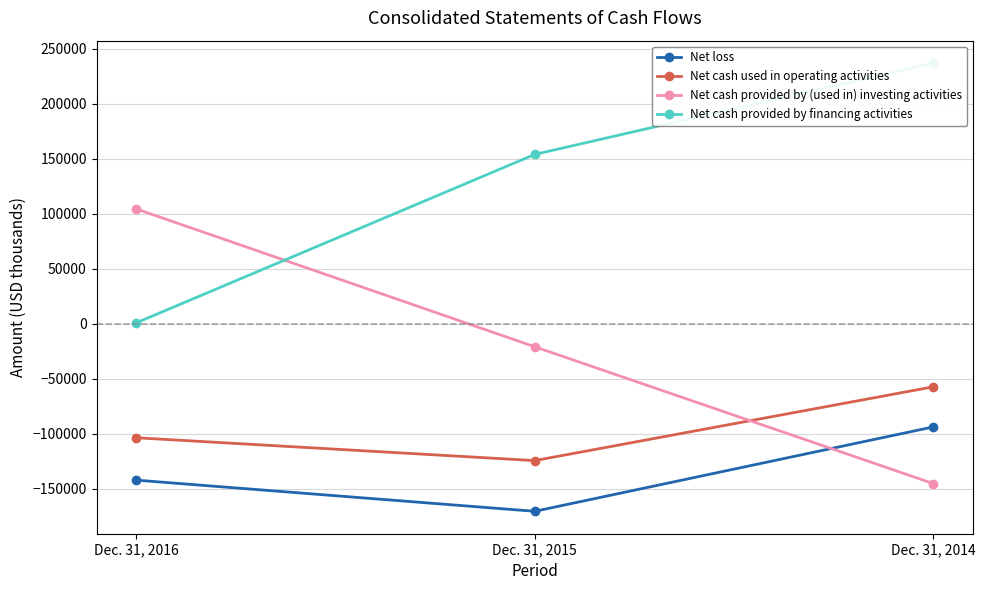

Is it true that Net cash provided by financing activities equals 237126 at Dec. 31, 2014?

True